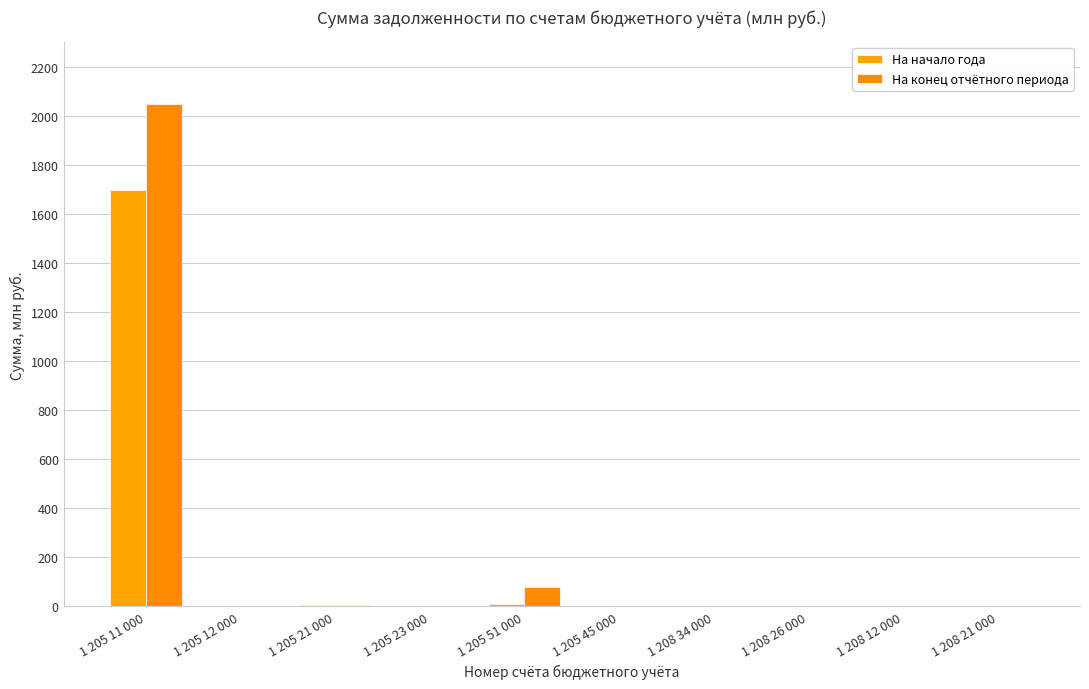

Are the bars horizontal?

No